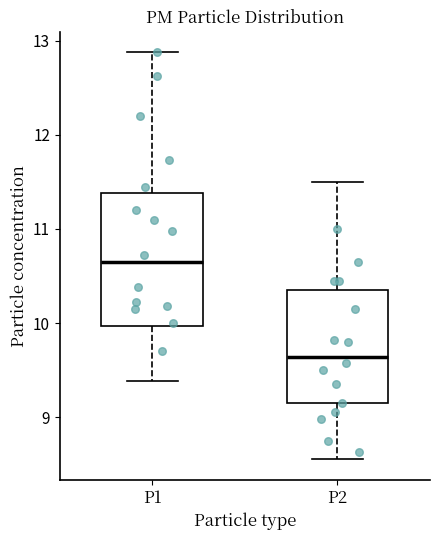

Reading left to right, read every box against the y-axis: the position of its median line, the range the box covers, and the ends of its whiskers. The values are not printed on the chart, so give them approximately, as read against the axis.

P1: median 10.7, box 10.0 to 11.4, whiskers 9.4 to 12.9
P2: median 9.6, box 9.2 to 10.4, whiskers 8.6 to 11.5